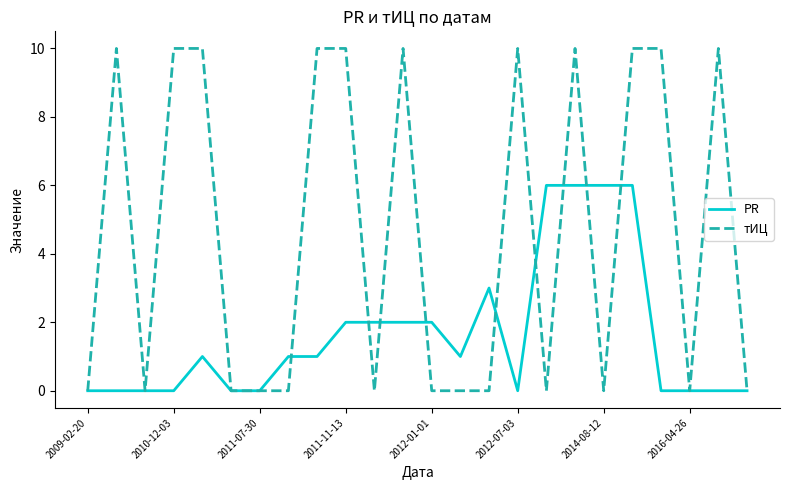

True or false: PR has more than 0 interior local peaks.

True